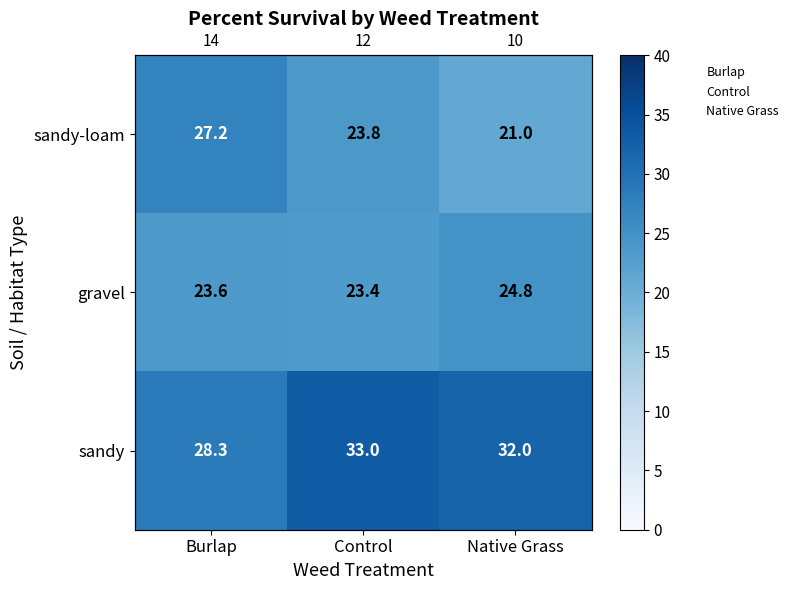

What is the difference between the gravel values at Native Grass and Control?

1.4